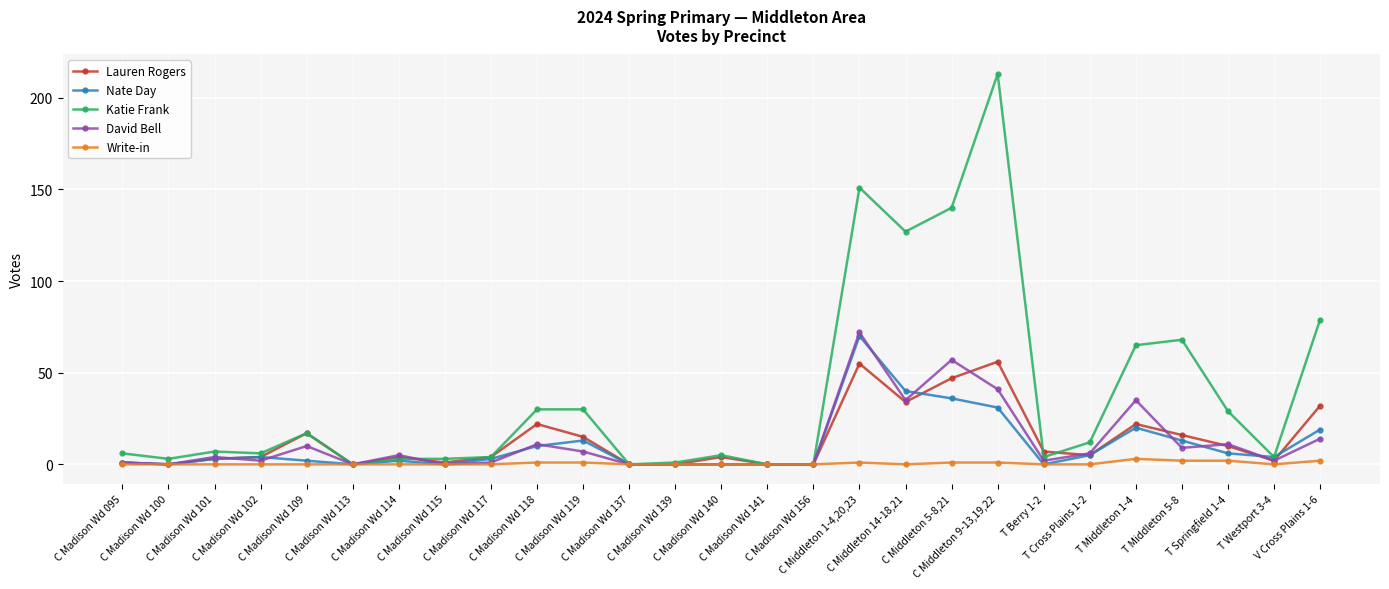

Which series has the largest total across all categories?

Katie Frank